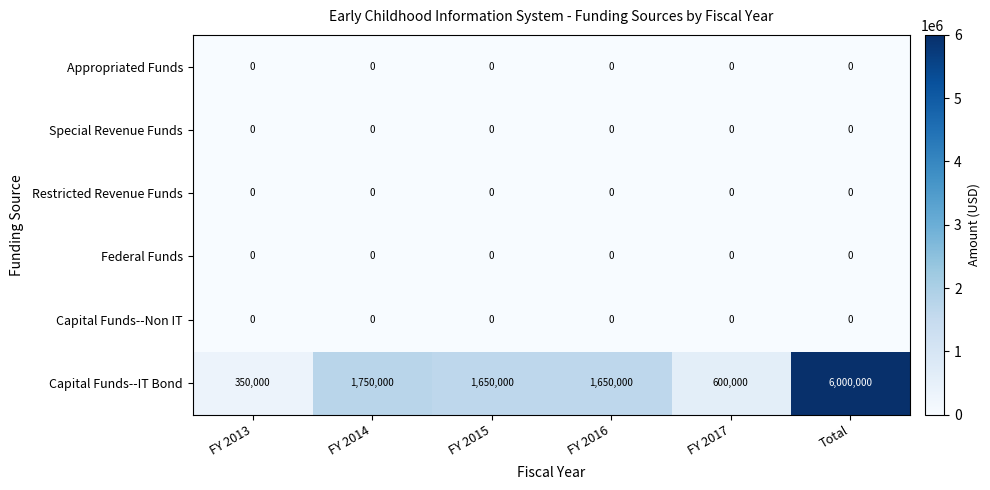

The value of Capital Funds--Non IT at FY 2017 is 0. True or false?

True